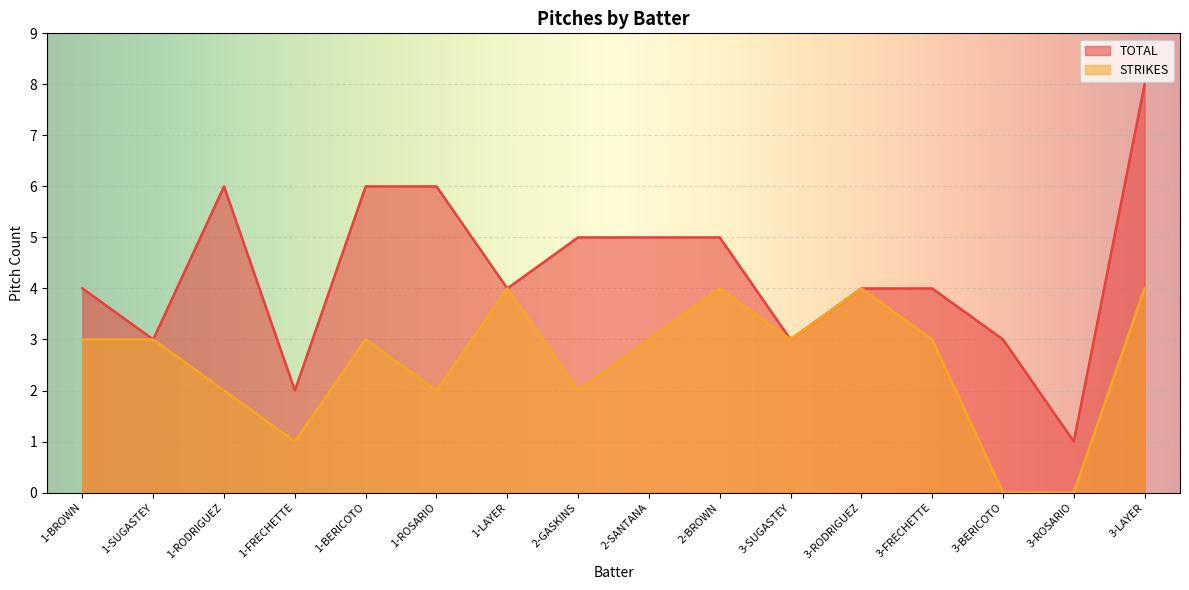

What are all the series names shown in the legend?

TOTAL, STRIKES